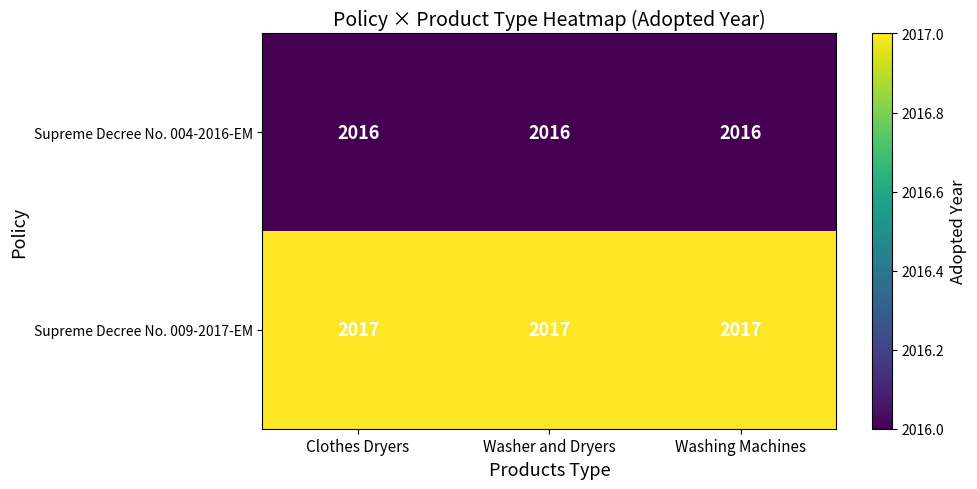

At Washing Machines, list the series in order from largest to smallest.

Supreme Decree No. 009-2017-EM, Supreme Decree No. 004-2016-EM